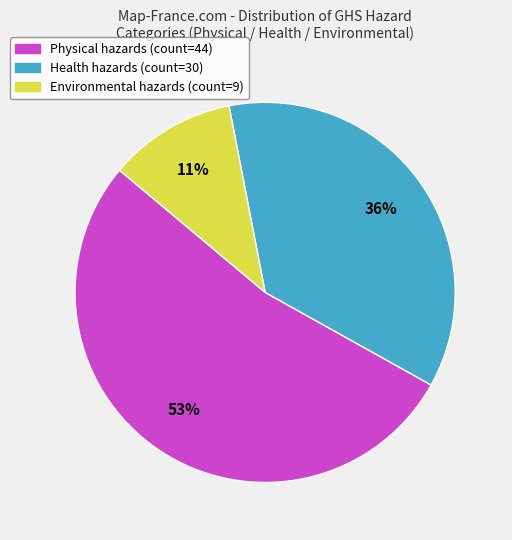

Is it true that Health is 27% of the pie?

False